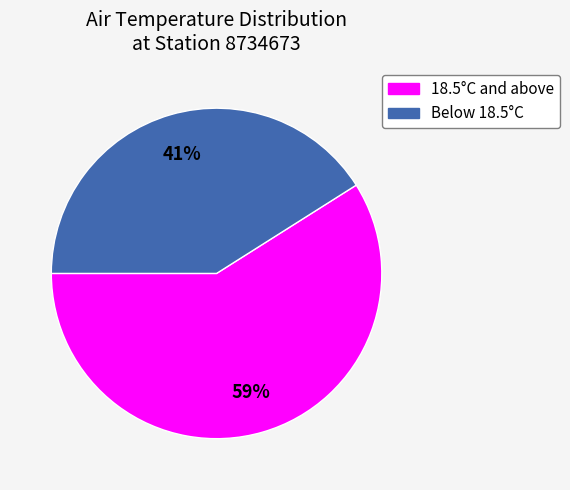

To the nearest percent, what is the difference between the largest and smallest slice percentages?

18%